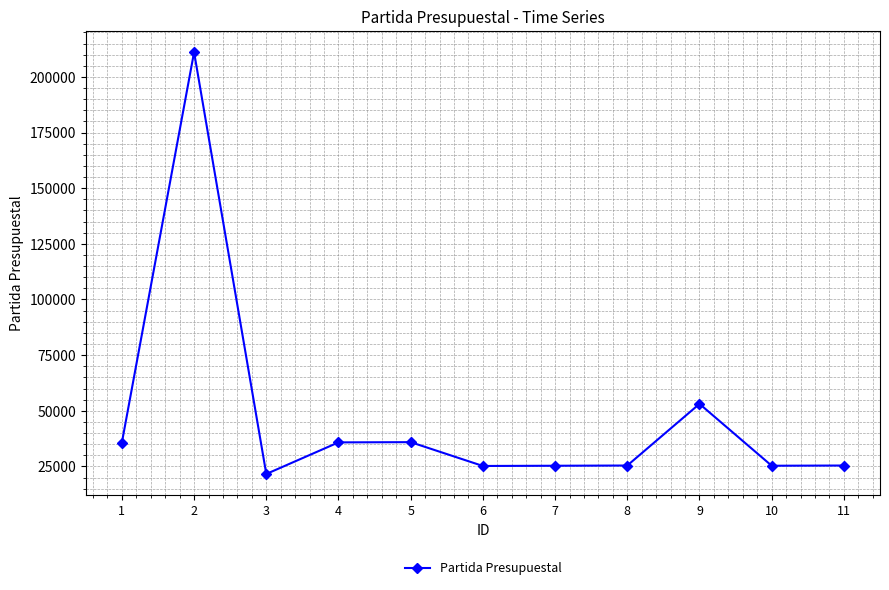

Which has a higher value, 11 or 3?

11